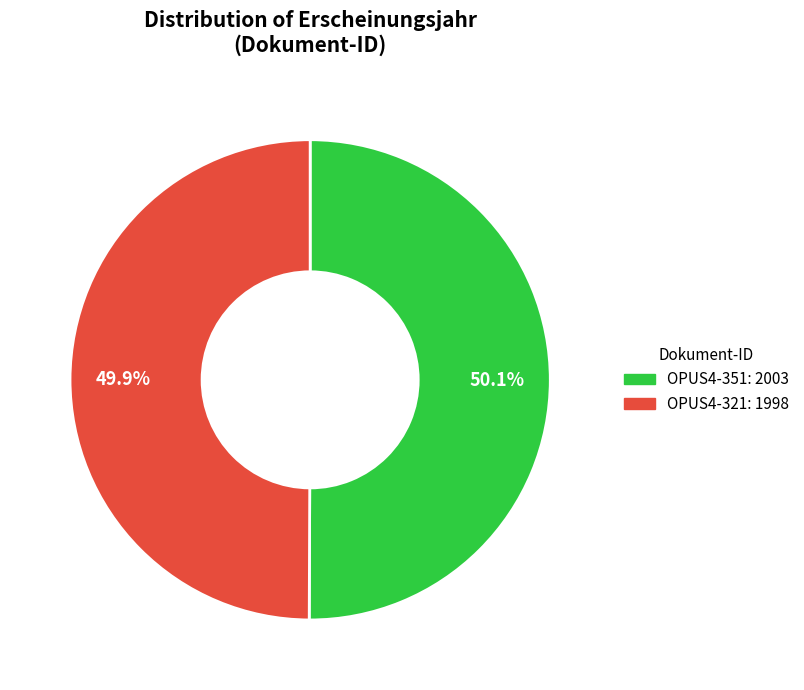

True or false: OPUS4-351 accounts for 61% of the total.

False